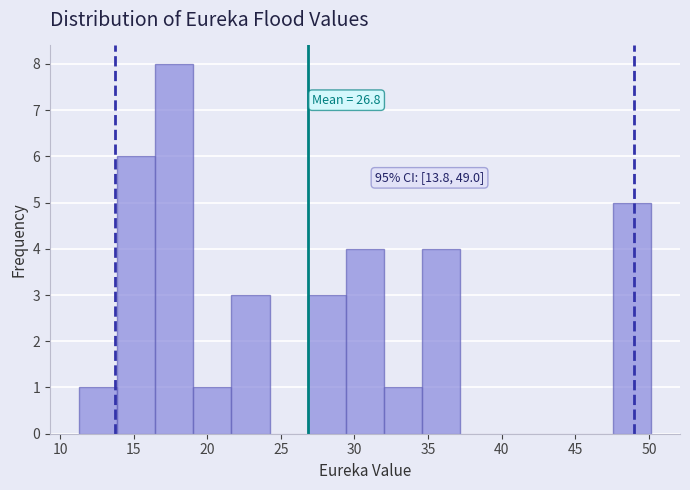

Which range on the x-axis has the tallest bar?

16.5 to 19.0